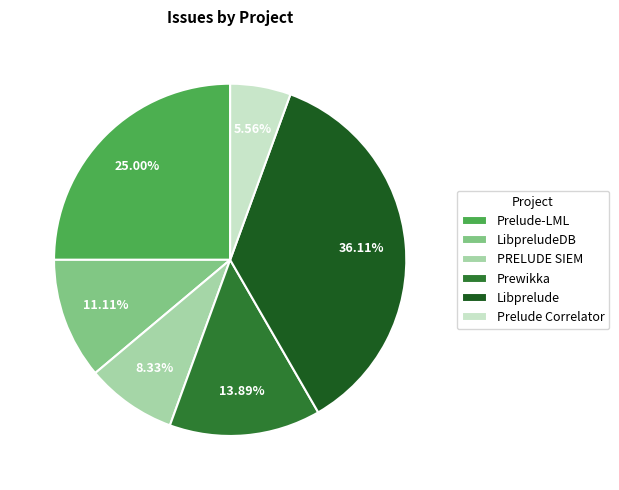

Rank the categories by value from lowest to highest.

Prelude Correlator, PRELUDE SIEM, LibpreludeDB, Prewikka, Prelude-LML, Libprelude